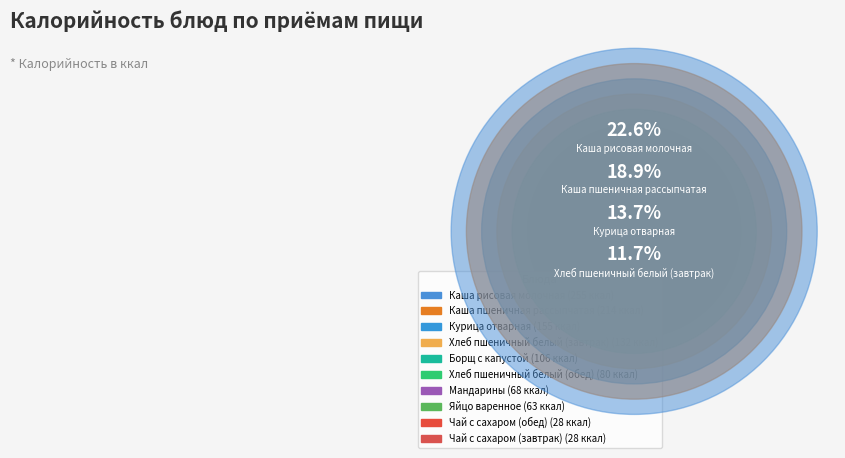

To the nearest percent, what is the average slice percentage?

10%